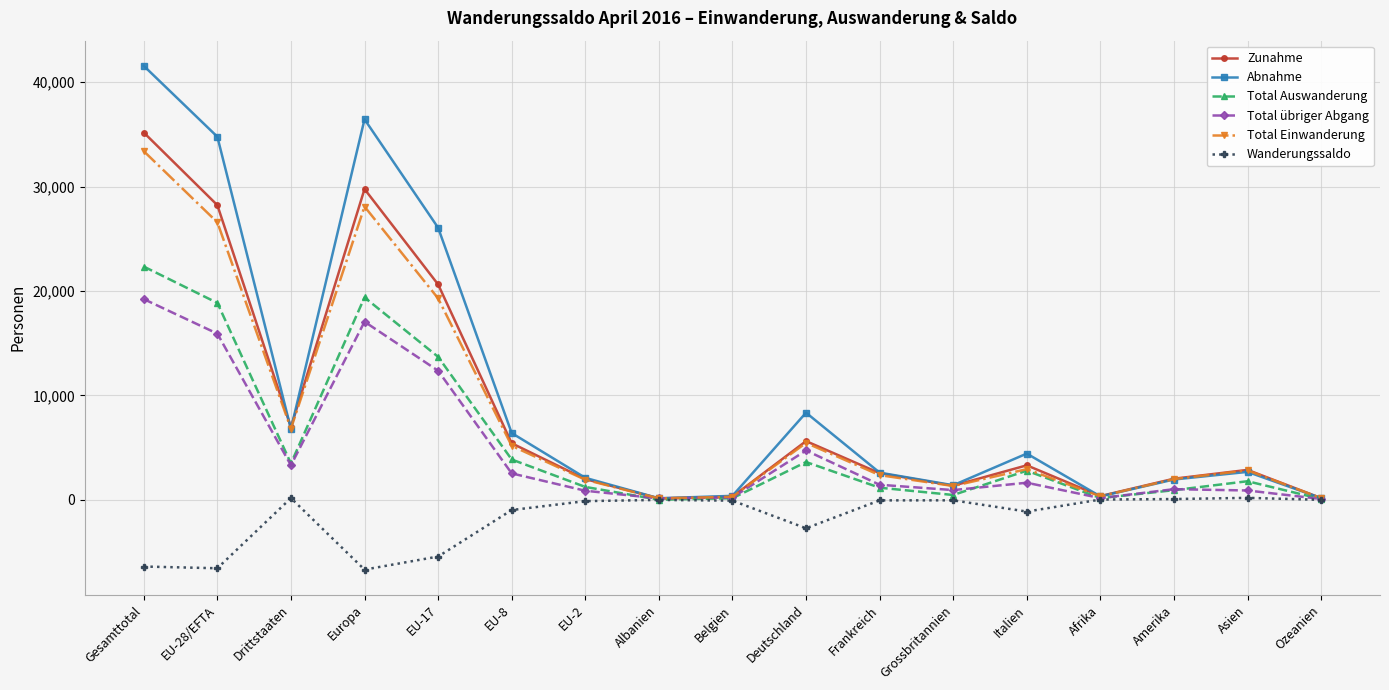

At which category does the chart reach its peak across all series?

Gesamttotal